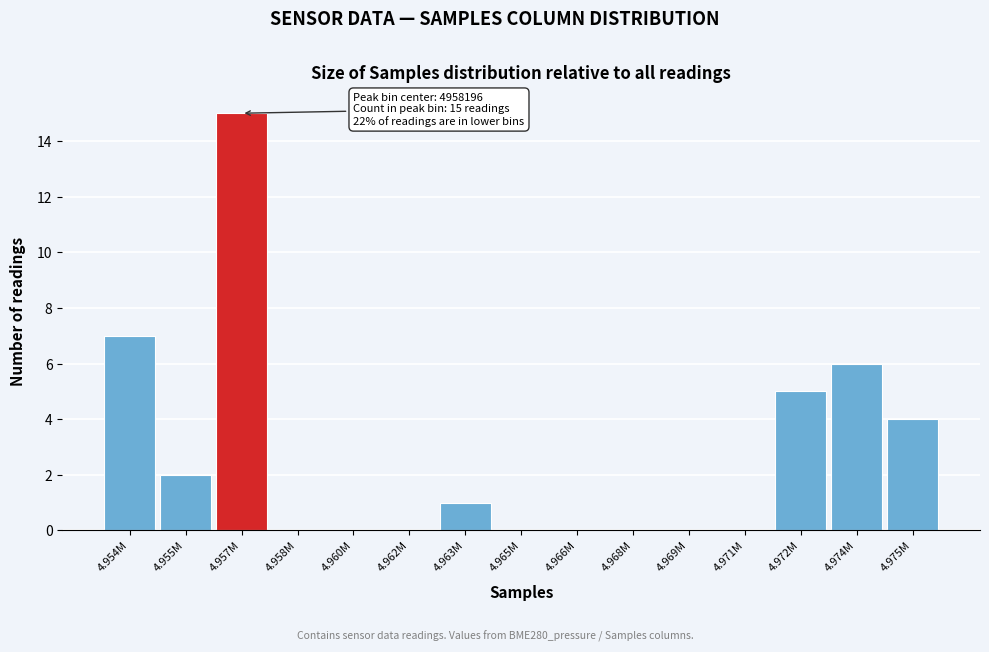

Reading left to right, what are all the values shown in this chart?

4.954M=7	4.955M=2	4.957M=15	4.958M=0	4.960M=0	4.962M=0	4.963M=1	4.965M=0	4.966M=0	4.968M=0	4.969M=0	4.971M=0	4.972M=5	4.974M=6	4.975M=4